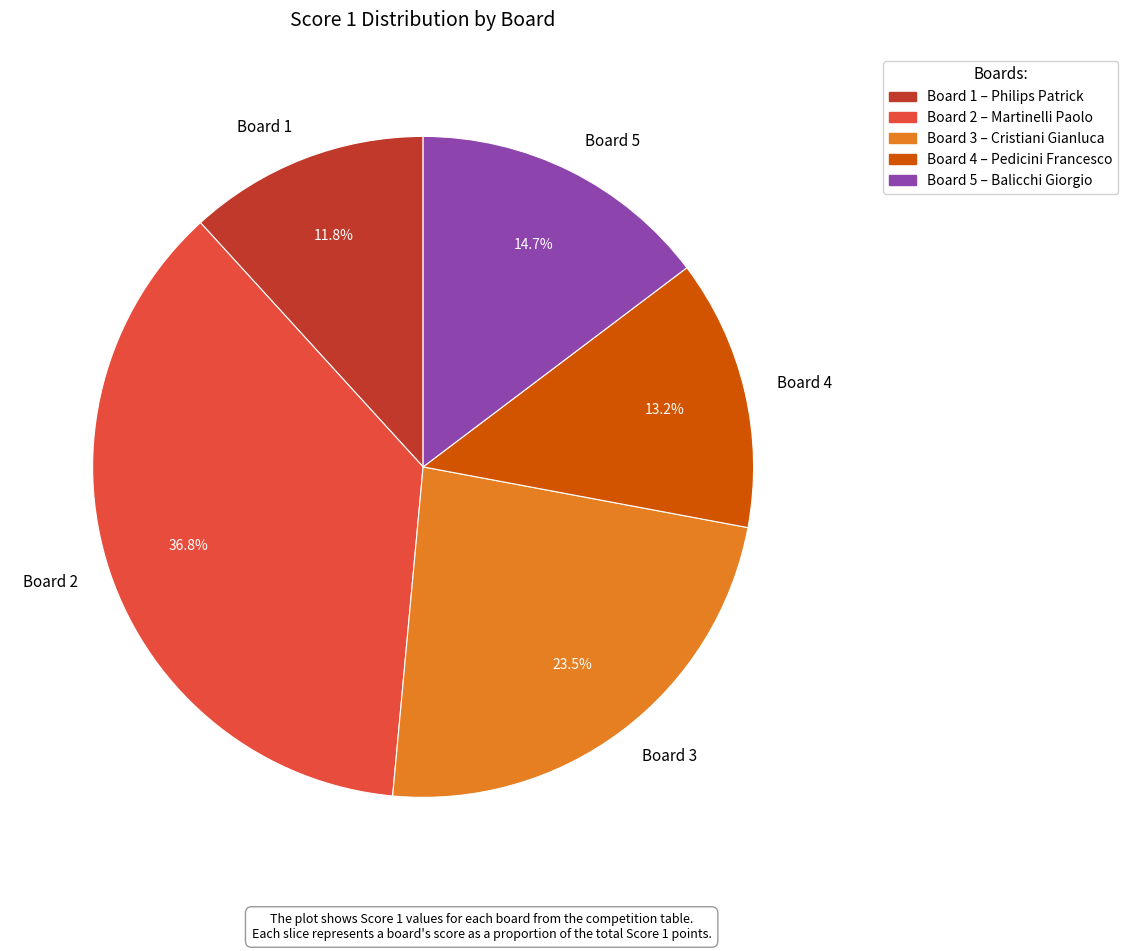

Which has a higher value, Board 3 or Board 2?

Board 2